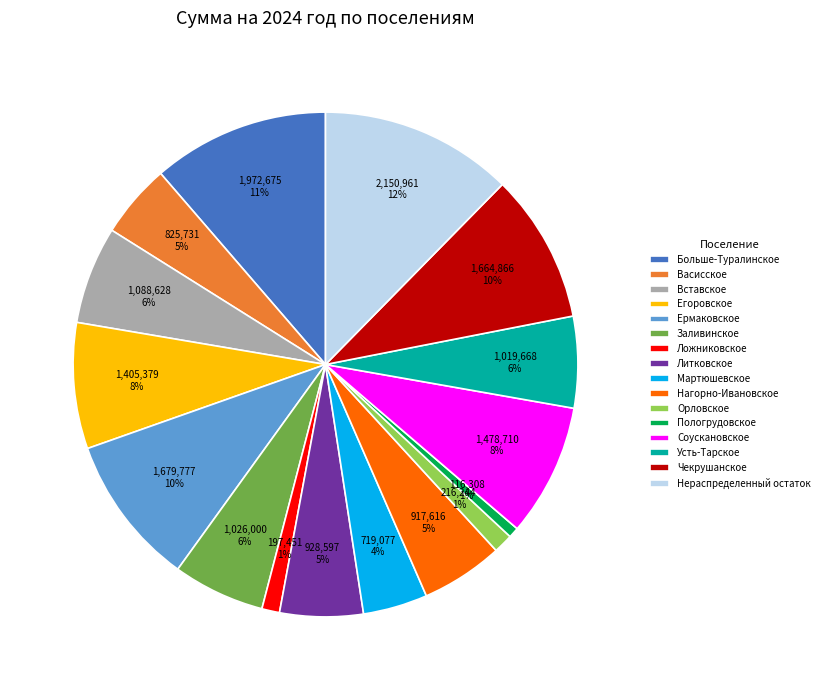

Is there a majority slice in this chart?

No